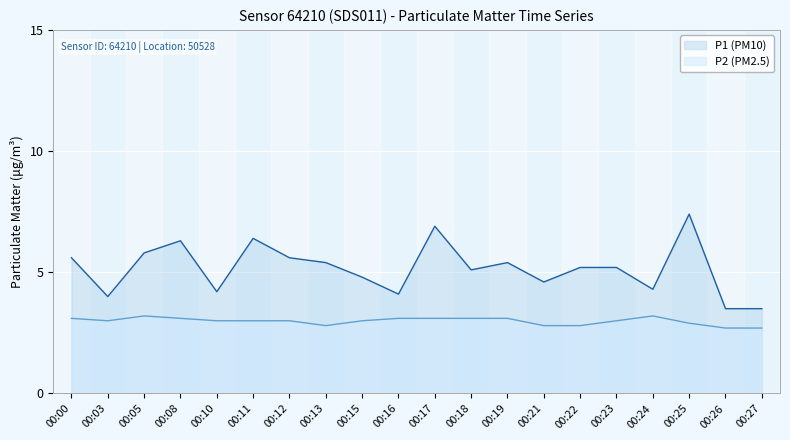

Reading left to right, what are all the values shown in this chart?

P1: 5.6	4.0	5.8	6.3	4.2	6.4	5.6	5.4	4.8	4.1	6.9	5.1	5.4	4.6	5.2	5.2	4.3	7.4	3.5	3.5
P2: 3.1	3.0	3.2	3.1	3.0	3.0	3.0	2.8	3.0	3.1	3.1	3.1	3.1	2.8	2.8	3.0	3.2	2.9	2.7	2.7